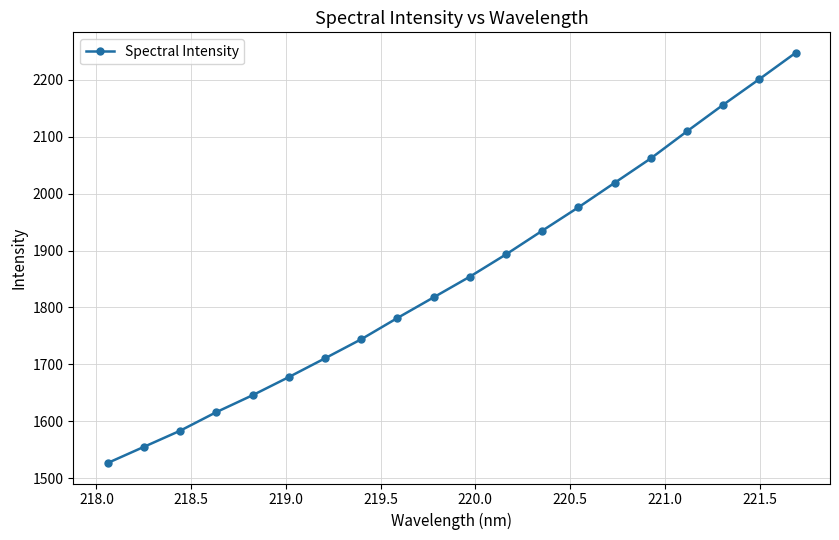

What is the minimum value shown in the chart?

1526.5